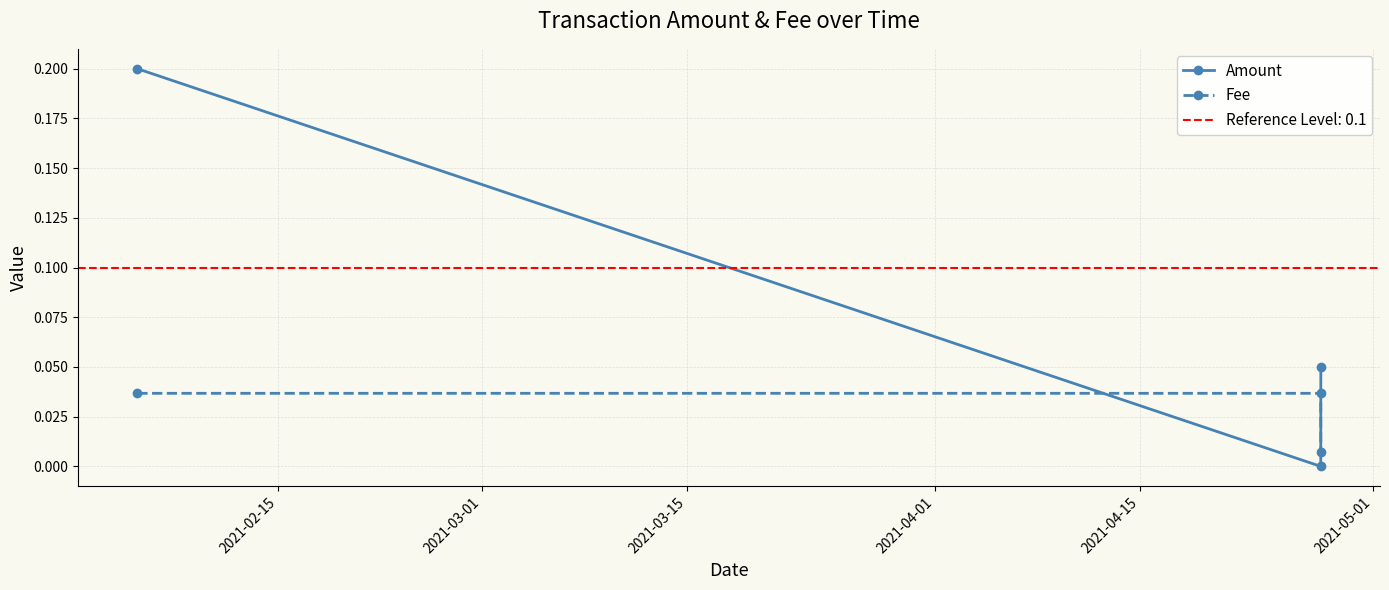

Is it true that Fee equals 0.0 at 2021-03-01?

False